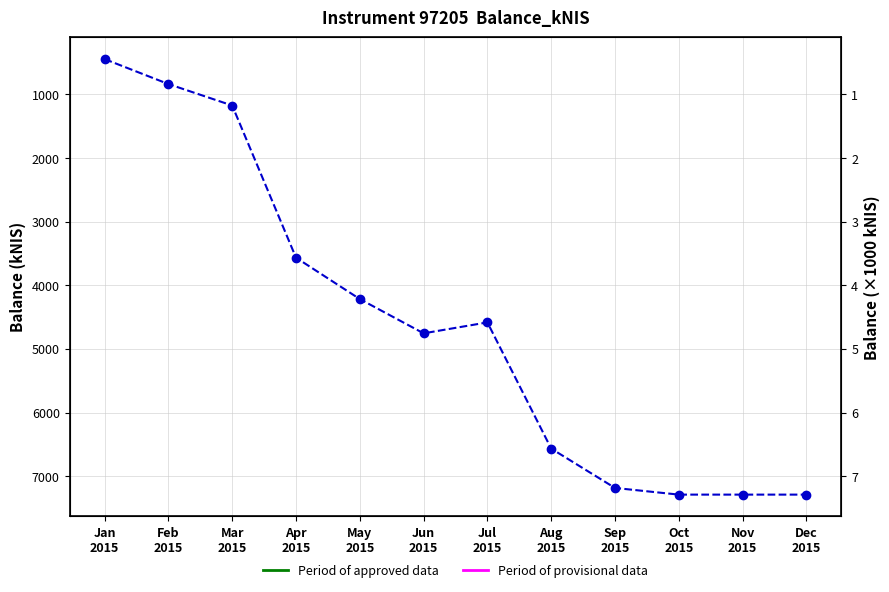

True or false: balance_kNIS and instrumentID (scaled) cross at least once.

False